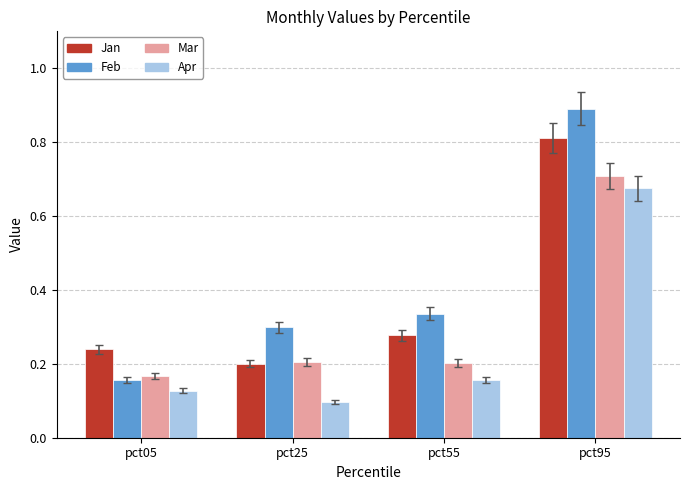

The Jan series shows 0.3 at pct55. True or false?

True